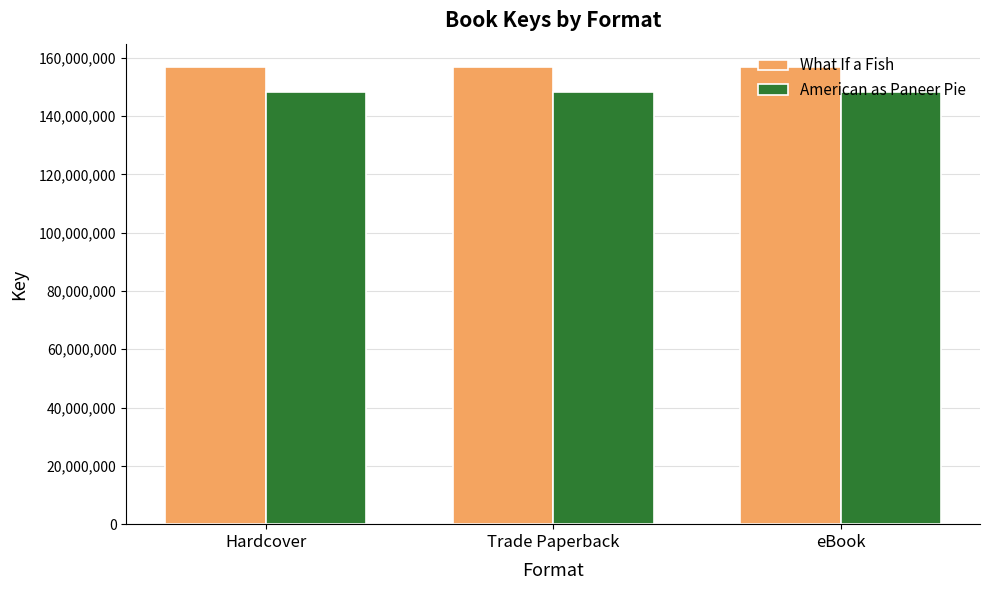

What is the approximate value of American as Paneer Pie at Trade Paperback?

148308781